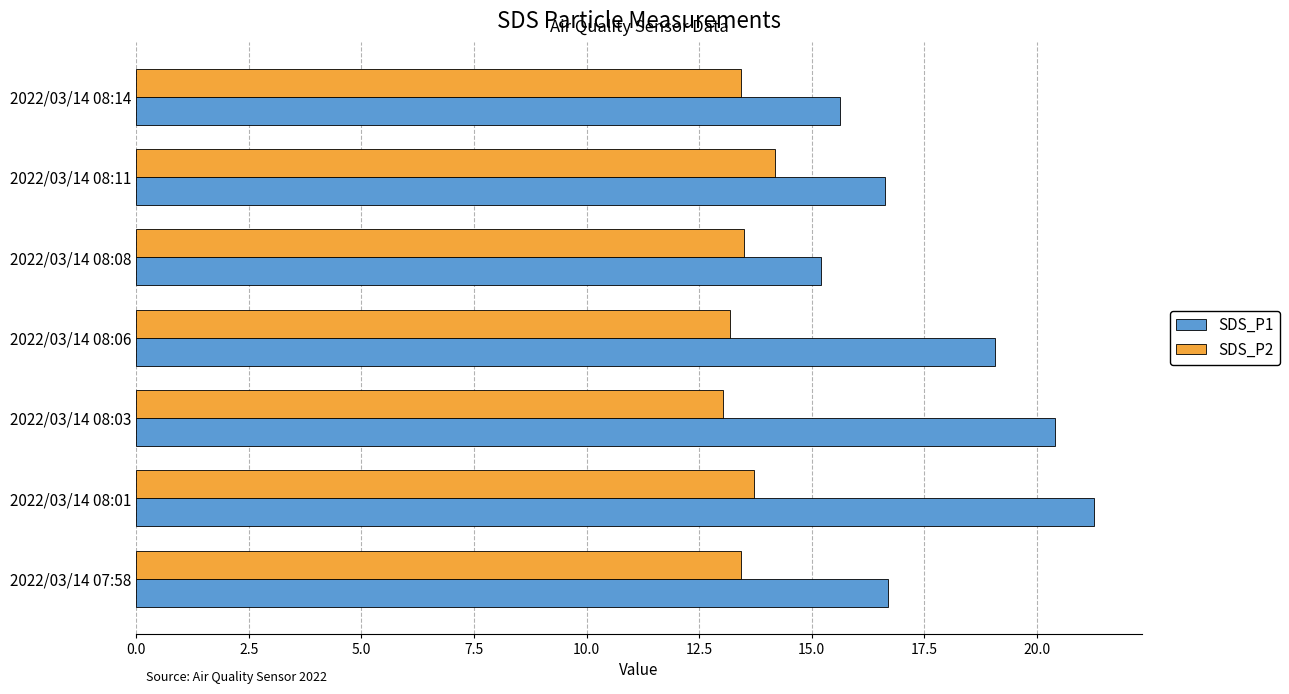

List the series in order of their overall mean, highest first.

SDS_P1, SDS_P2